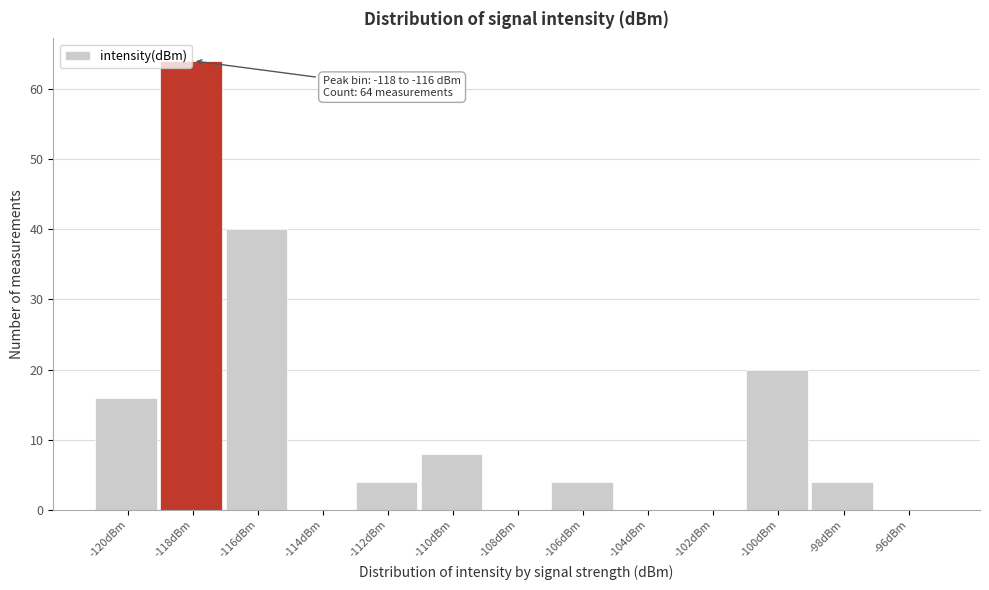

What is the change in value from -110dBm to -96dBm?

-8